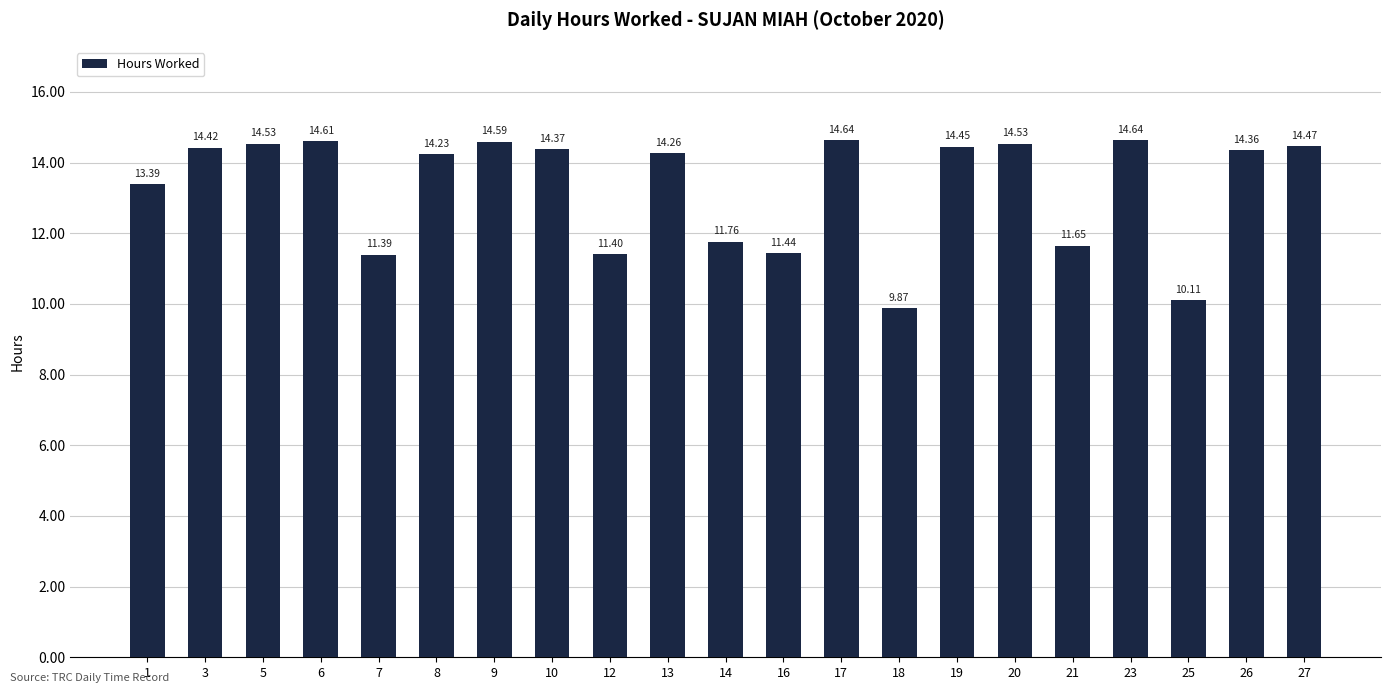

What is the difference between the maximum and minimum values?

4.8